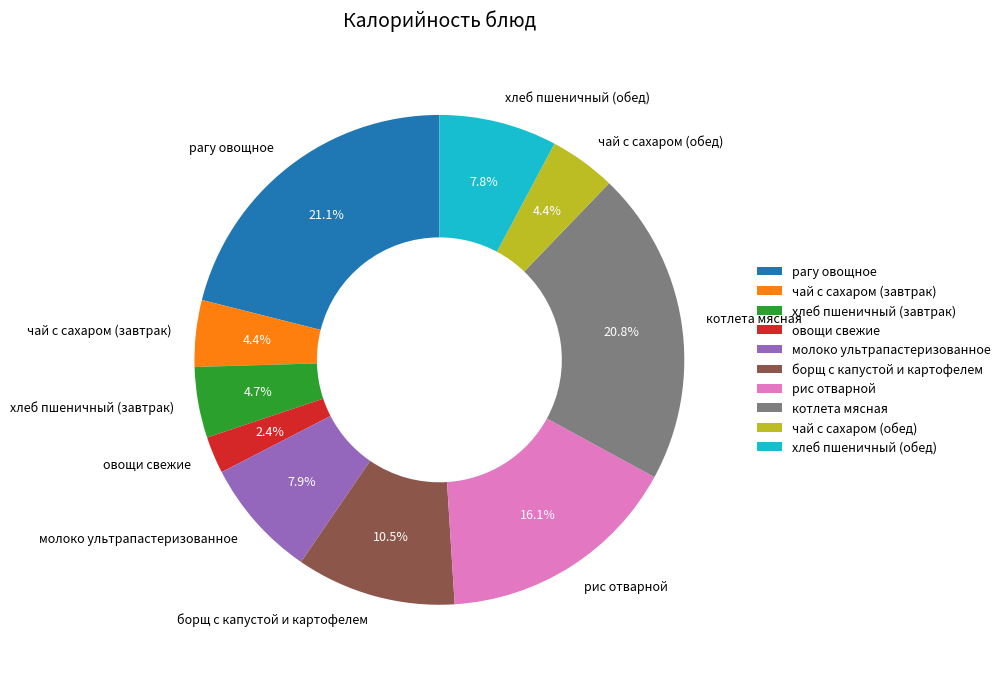

What is the smallest slice in the pie chart?

овощи свежие